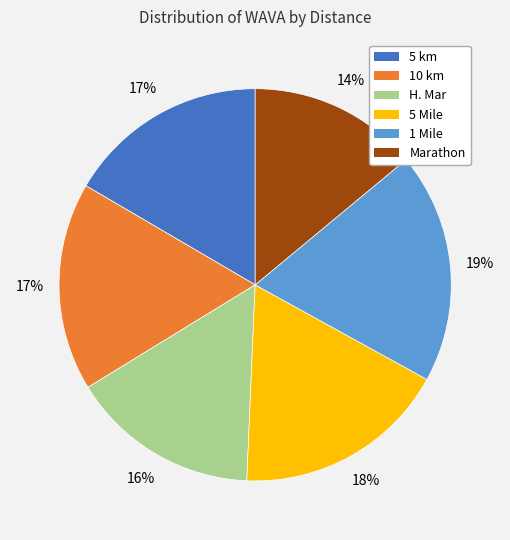

Is there any slice that represents more than half of the pie?

No